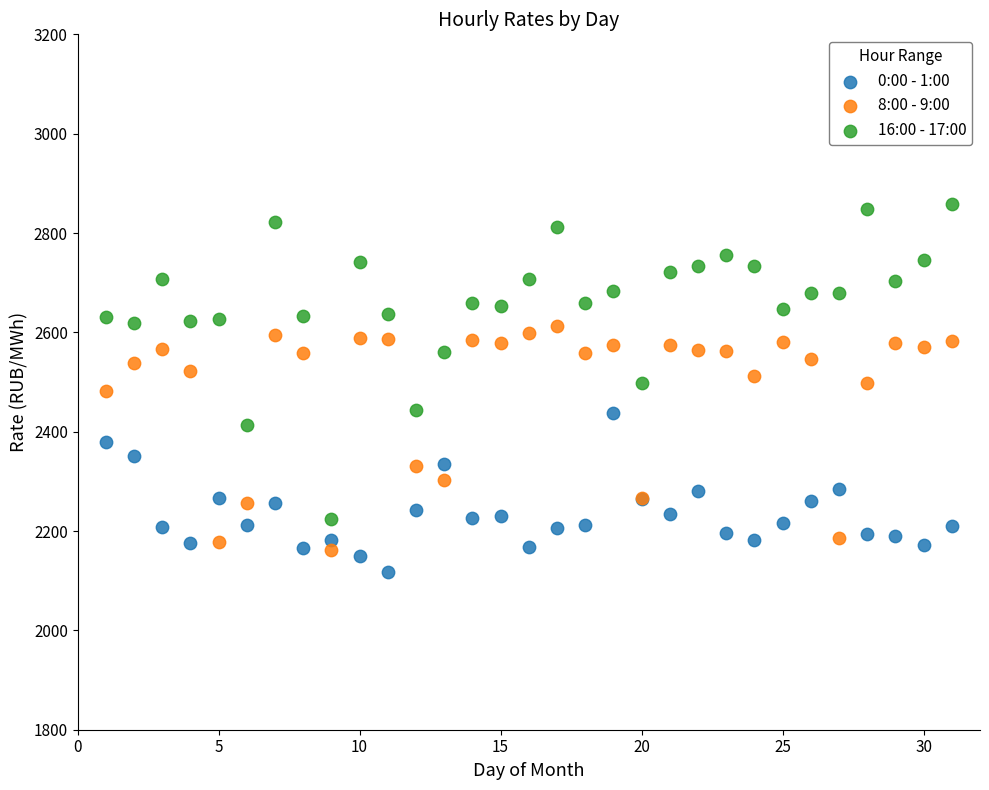

What is the X range (max minus min) for the scatter plot?

30.0